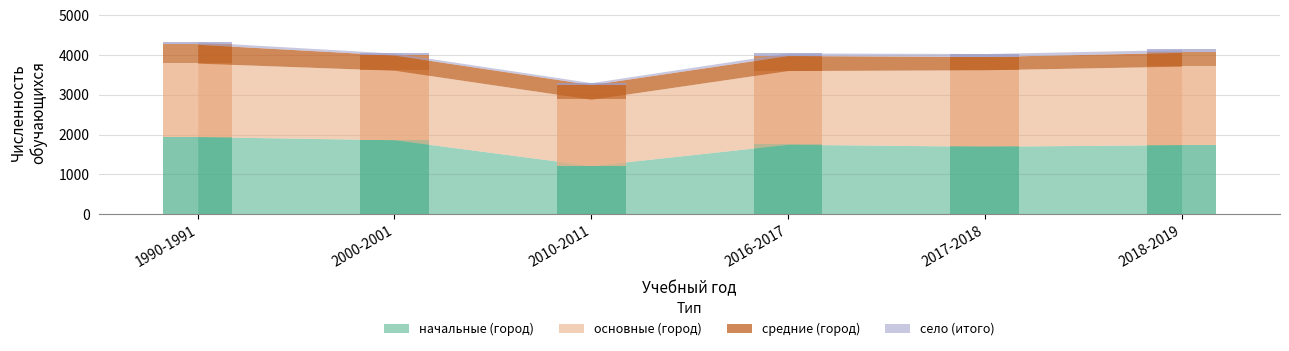

Where is начальные (город) nearest to the value 1585?

2017-2018